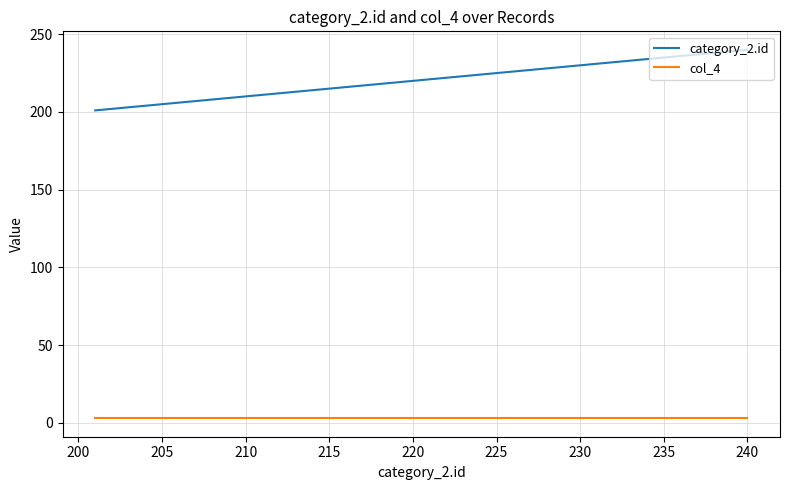

What is the sum of all col_4 values?

120